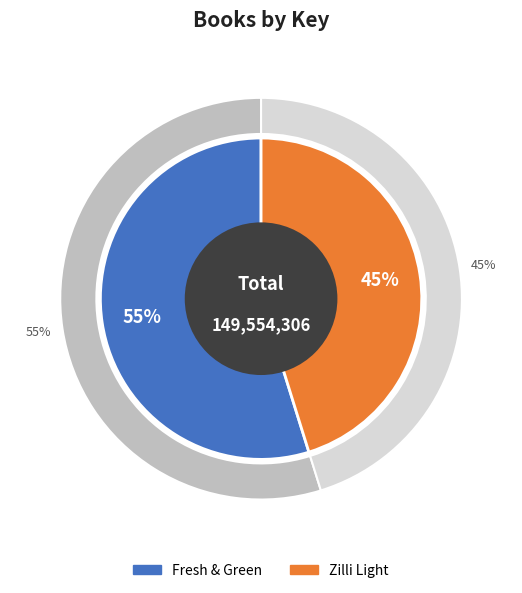

The Zilli Light slice represents 37% of the pie. True or false?

False